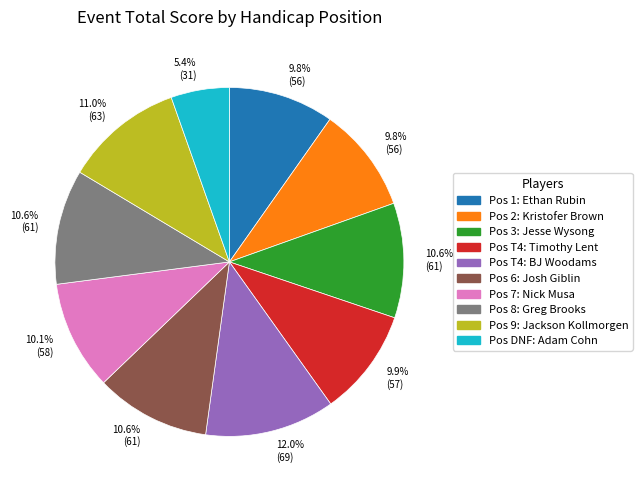

Is there a majority slice in this chart?

No